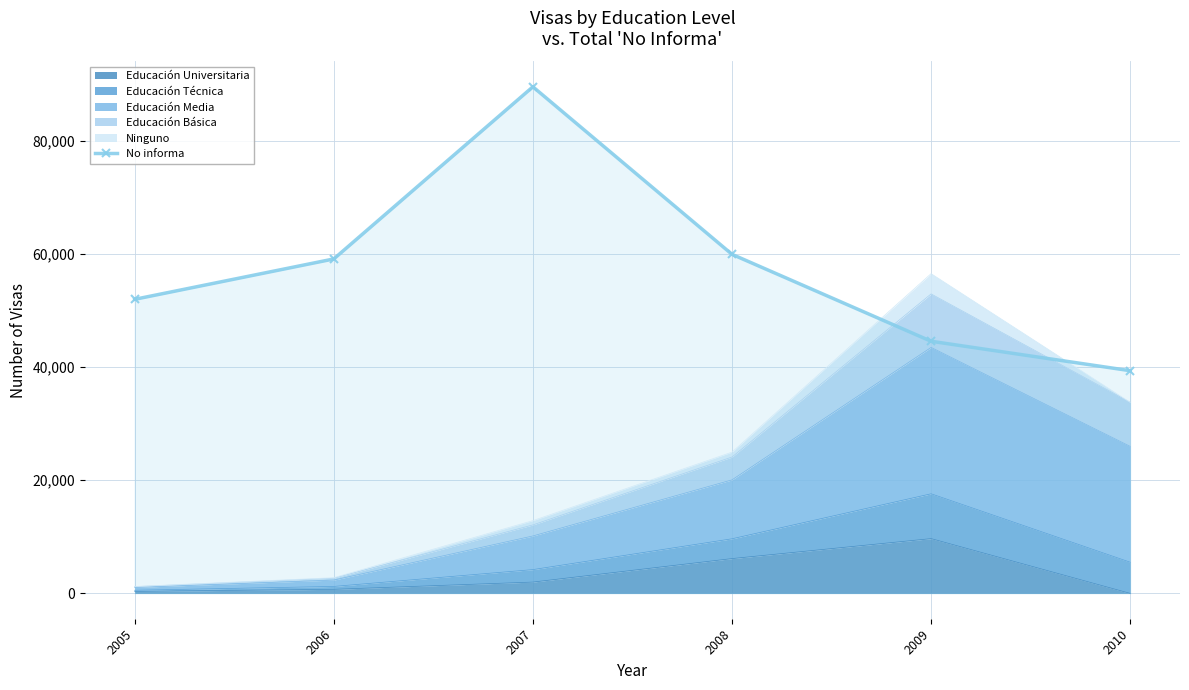

What is the value of the 1st point from the left?

51968